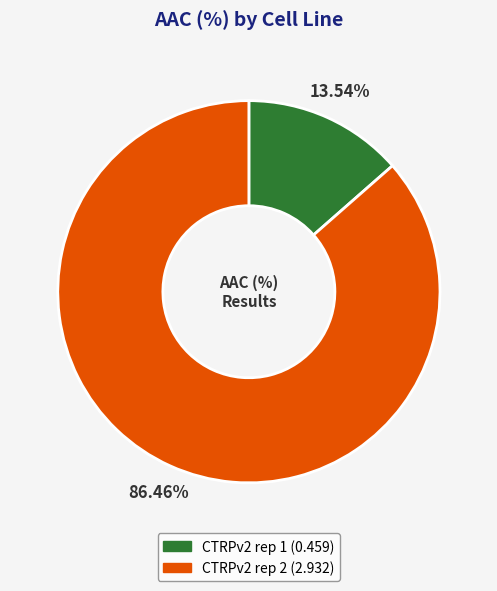

What is the total percentage of CTRPv2 rep 1 and CTRPv2 rep 2?

100.0%